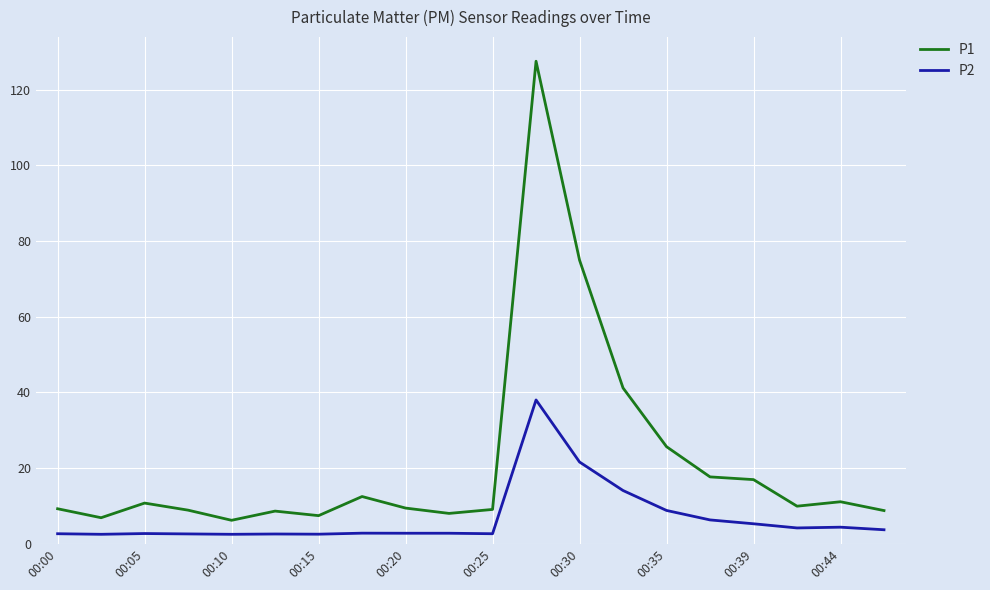

What are all the series names shown in the legend?

P1, P2